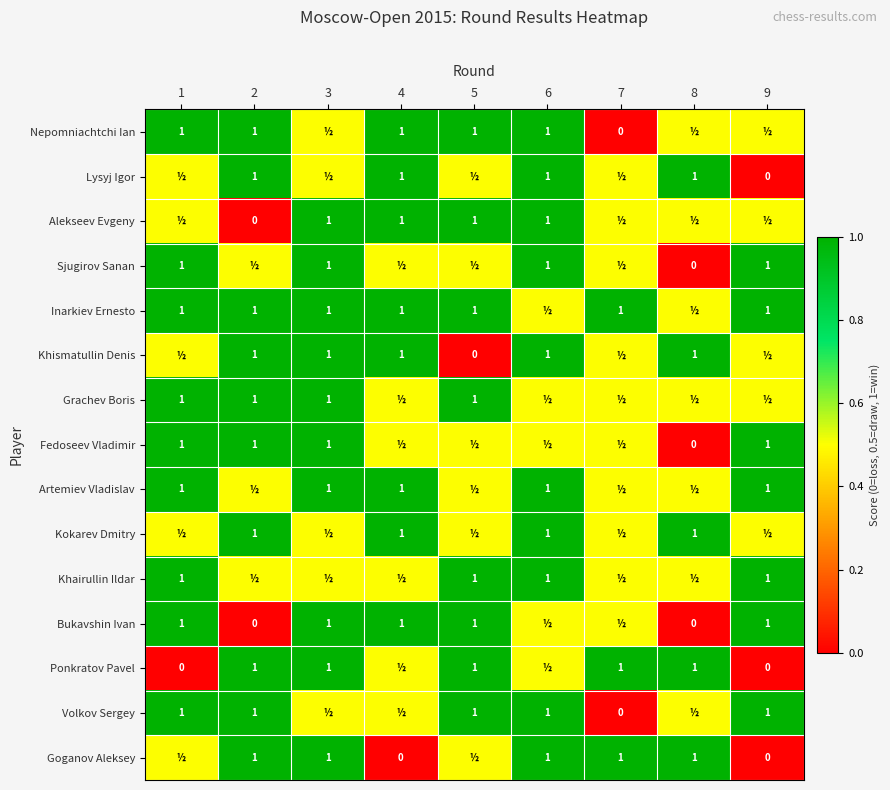

At which category does the chart reach its peak across all series?

1